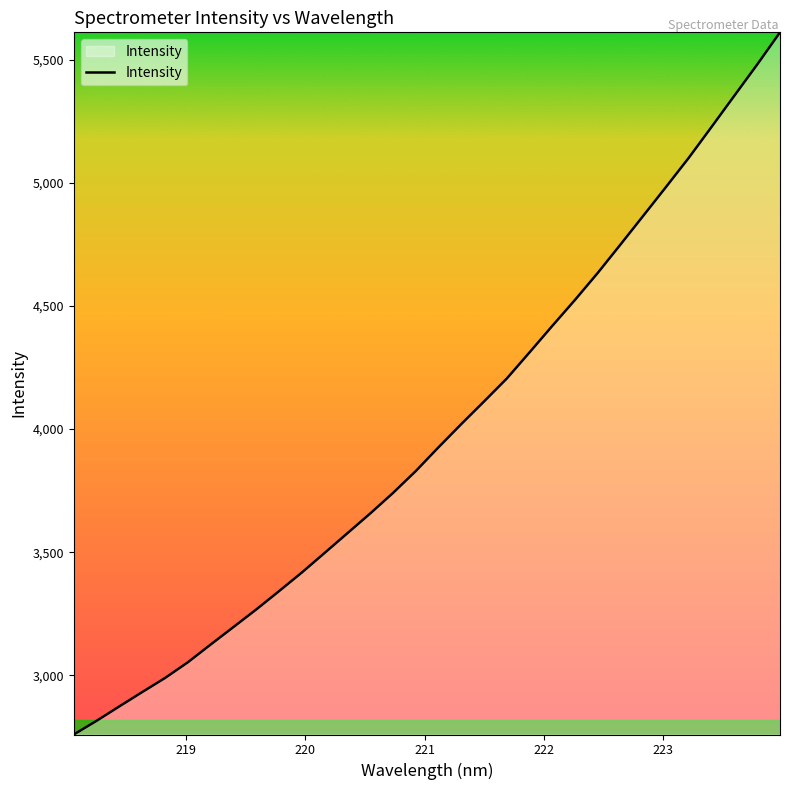

Reading left to right, transcribe all the data shown in this chart.

2760.2	2815.7	2874.4	2932.4	2989.4	3053.2	3125.2	3196.2	3267.5	3341.9	3417.6	3497.1	3577.1	3657.2	3740.5	3829.4	3926.2	4020.2	4112.2	4205.4	4311.8	4419.4	4525.2	4634.8	4750.3	4866.9	4983.9	5102.3	5227.7	5354.1	5480.2	5610.6